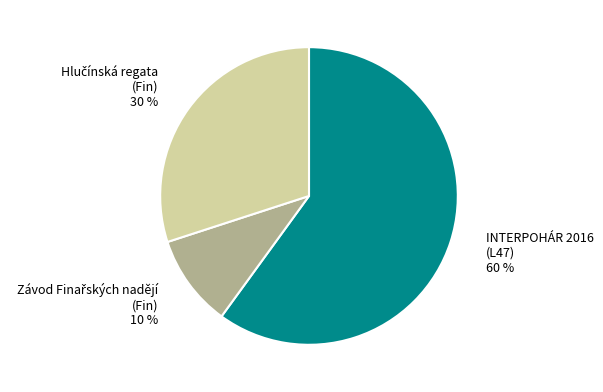

To the nearest percent, what is the difference between the largest and smallest slice percentages?

50%